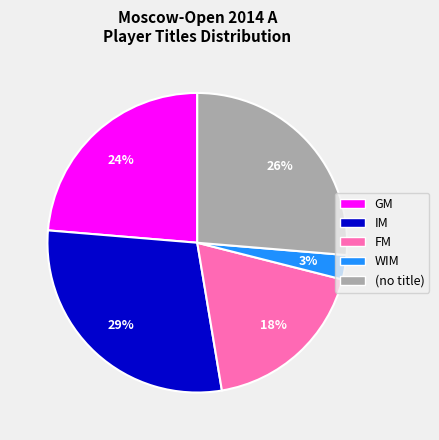

Is there any slice that represents more than half of the pie?

No